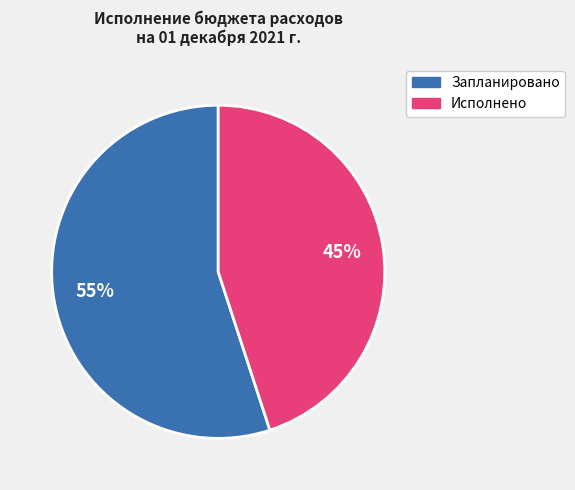

Does any single category account for the majority?

Yes